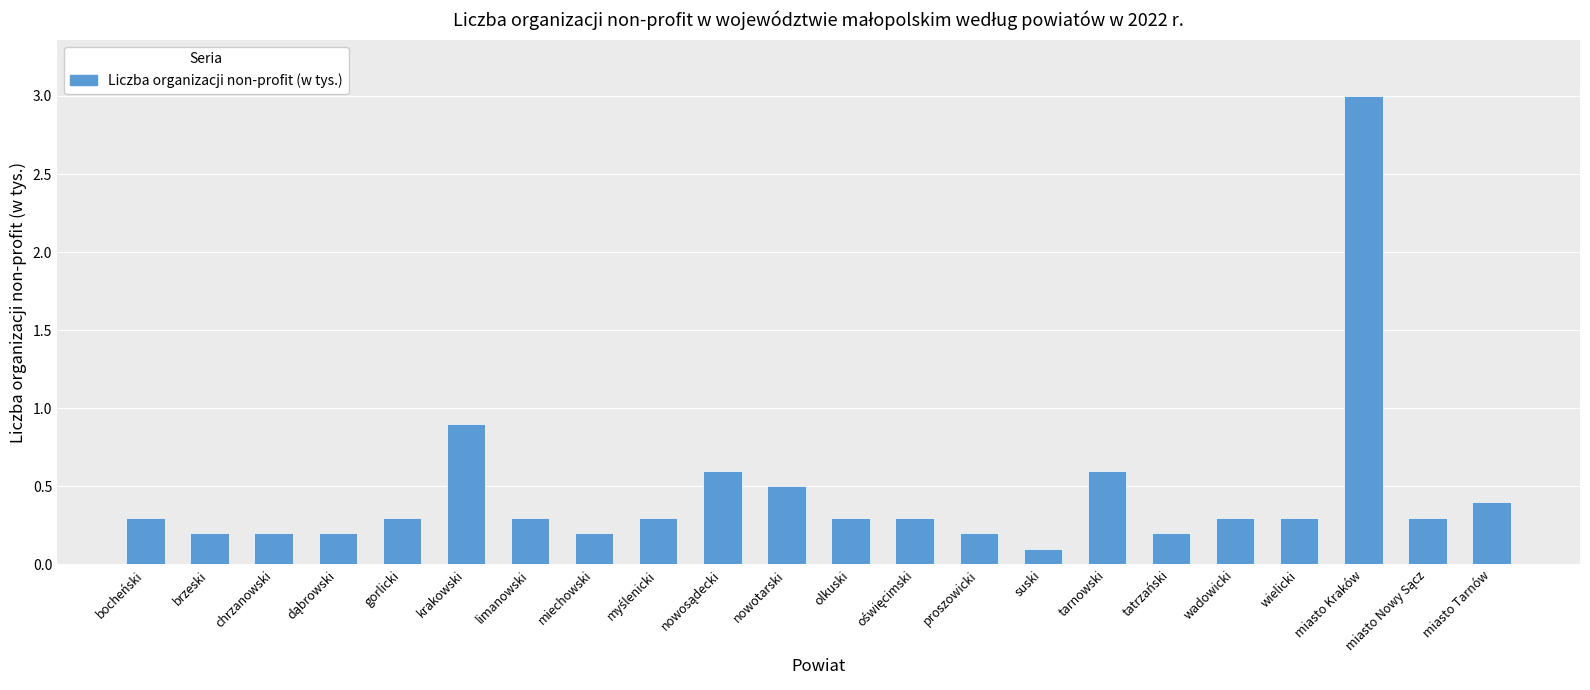

What is the minimum value shown in the chart?

0.1